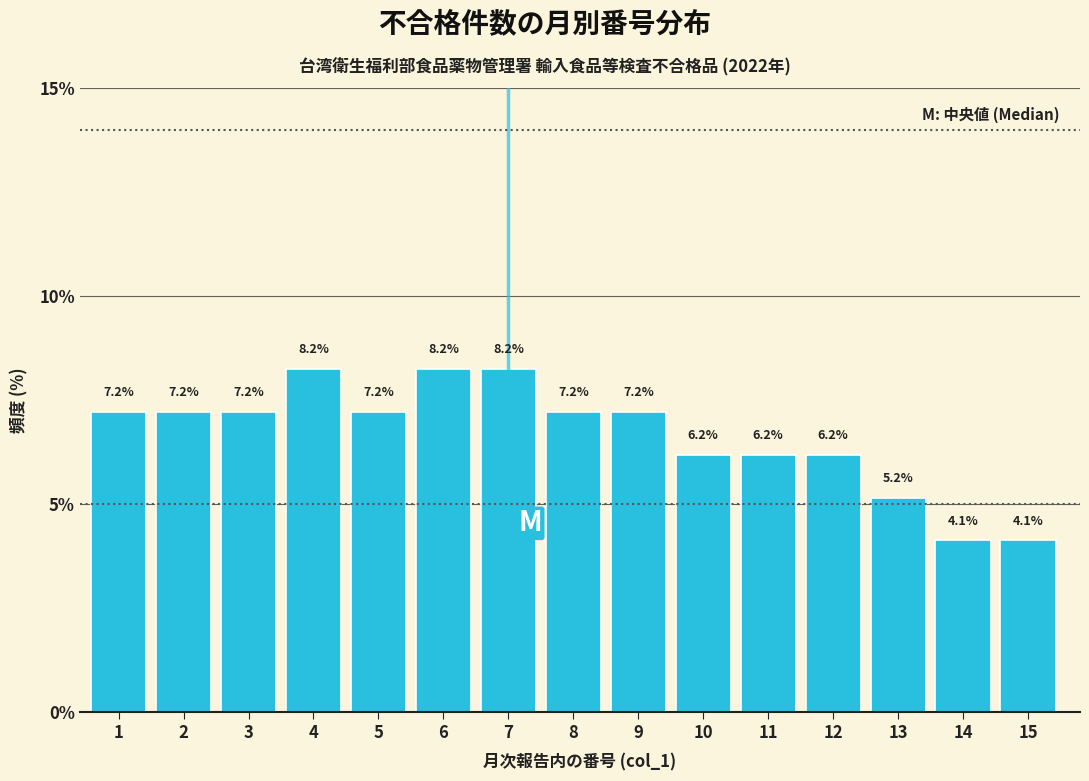

Reading left to right, what are all the values shown in this chart?

1=7.2	2=7.2	3=7.2	4=8.2	5=7.2	6=8.2	7=8.2	8=7.2	9=7.2	10=6.2	11=6.2	12=6.2	13=5.2	14=4.1	15=4.1